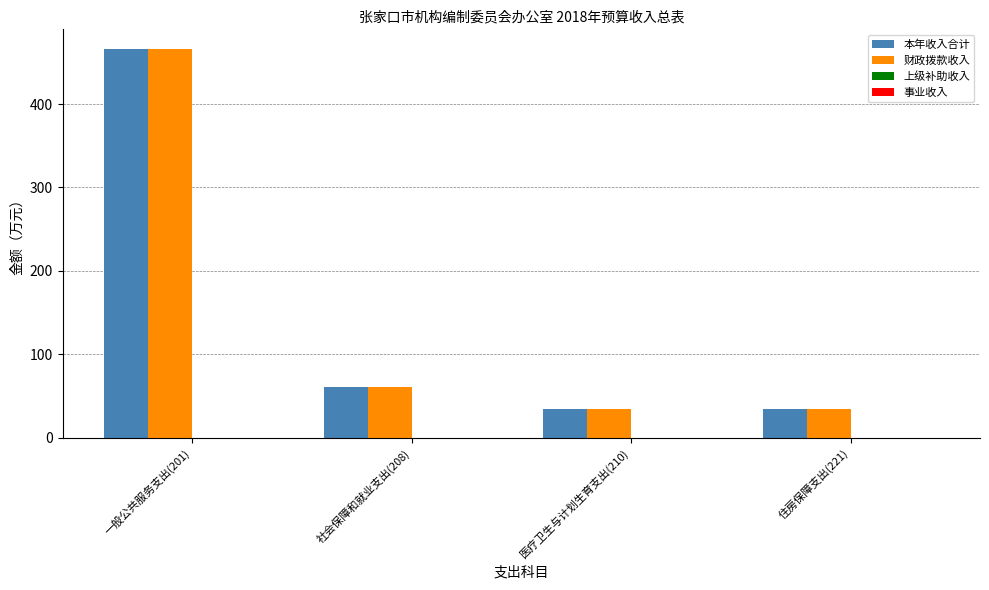

How many bars are there in total?

8